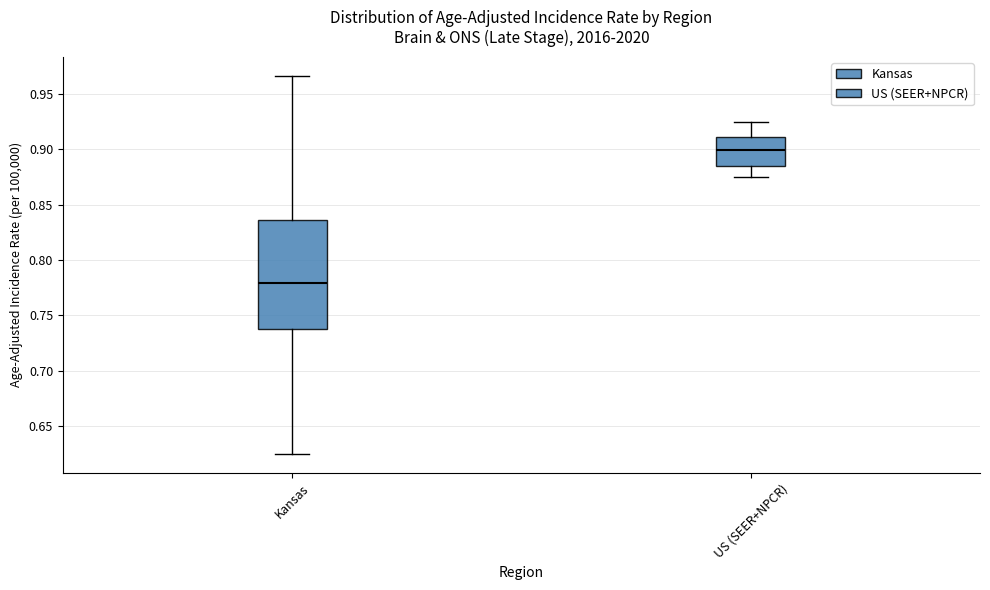

Reading left to right, transcribe this box plot: for each box, give where its median line is, the range the box spans, and where its two whiskers end, as read against the y-axis. The values are not printed on the chart, so give them approximately, as read against the axis.

Kansas: median 0.780, box 0.740 to 0.835, whiskers 0.625 to 0.965
US (SEER+NPCR): median 0.900, box 0.885 to 0.910, whiskers 0.875 to 0.925